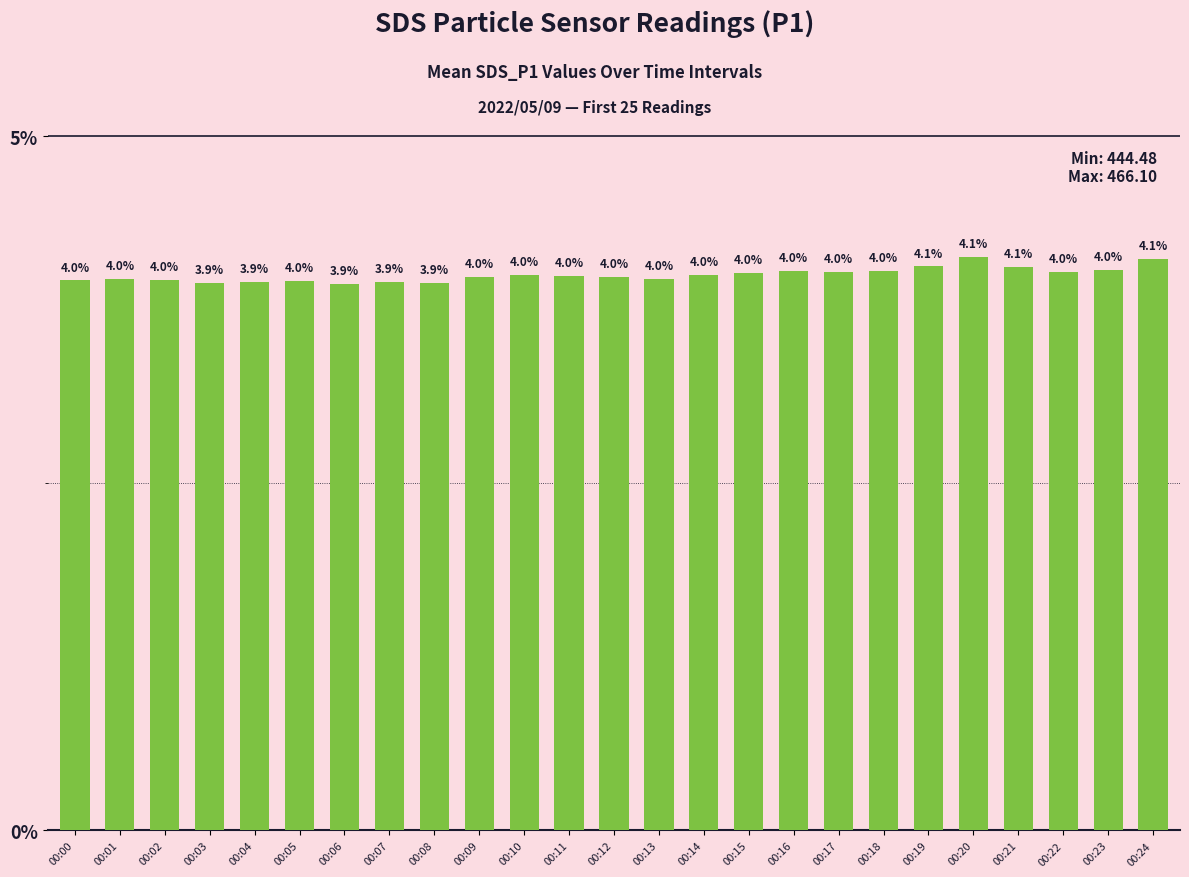

What is the difference between the values at 00:07 and 00:18?

0.1